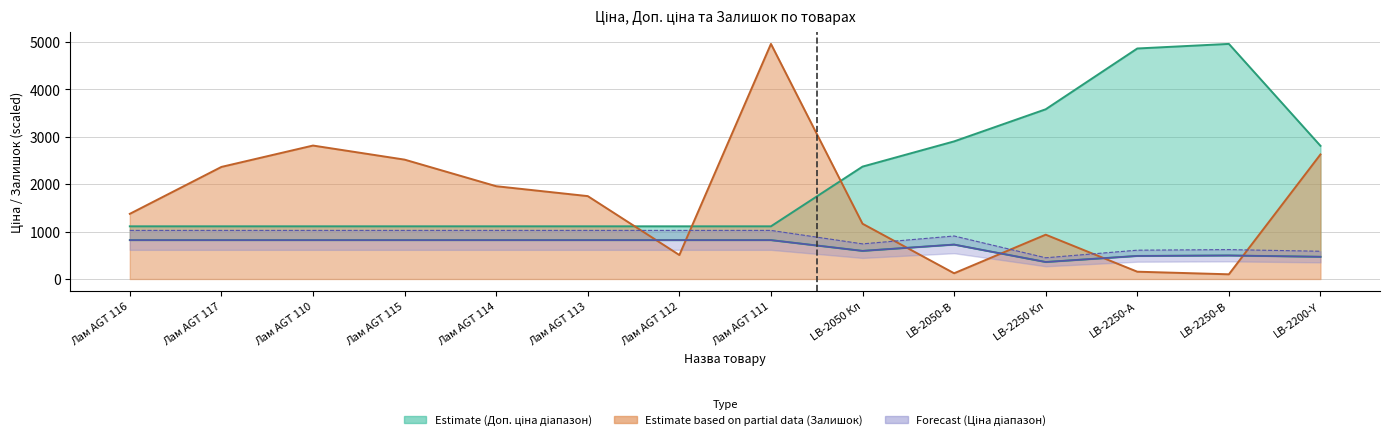

True or false: Доп. ціна has a value of 750.6 at Лам AGT 115.

False